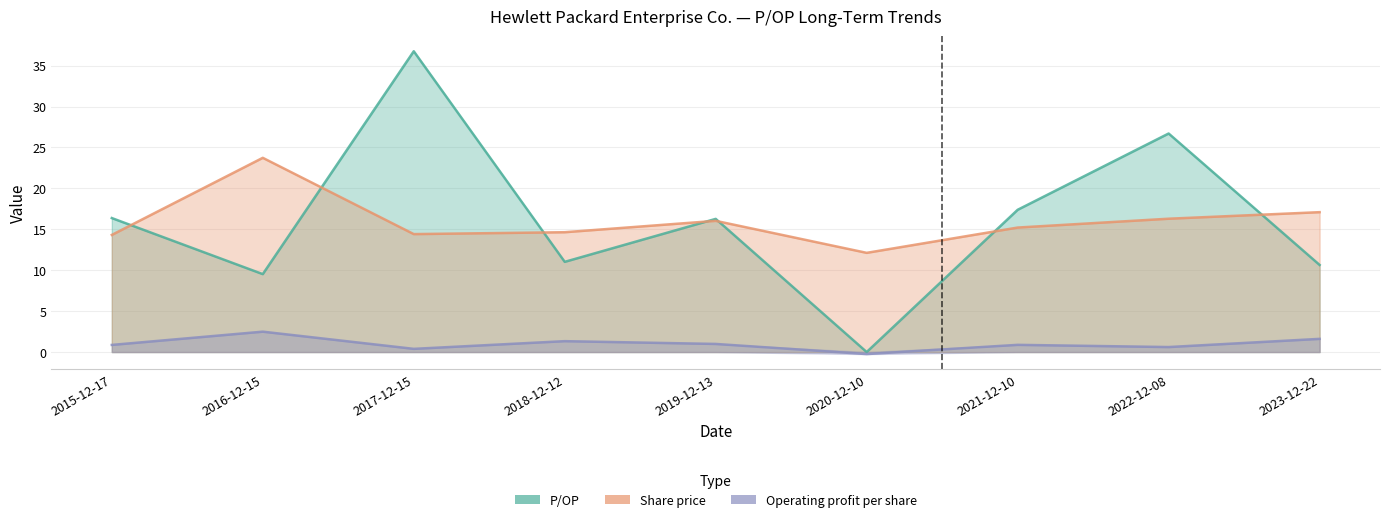

Reading right to left, what are all the values shown in this chart?

P/OP: 2023-12-22=10.6	2022-12-08=26.7	2021-12-10=17.4	2020-12-10=0.0	2019-12-13=16.3	2018-12-12=11.0	2017-12-15=36.8	2016-12-15=9.5	2015-12-17=16.4
Share price: 2023-12-22=17.1	2022-12-08=16.3	2021-12-10=15.2	2020-12-10=12.1	2019-12-13=16.0	2018-12-12=14.6	2017-12-15=14.4	2016-12-15=23.7	2015-12-17=14.3
Operating profit per share: 2023-12-22=1.6	2022-12-08=0.6	2021-12-10=0.9	2020-12-10=-0.2	2019-12-13=1.0	2018-12-12=1.3	2017-12-15=0.4	2016-12-15=2.5	2015-12-17=0.9